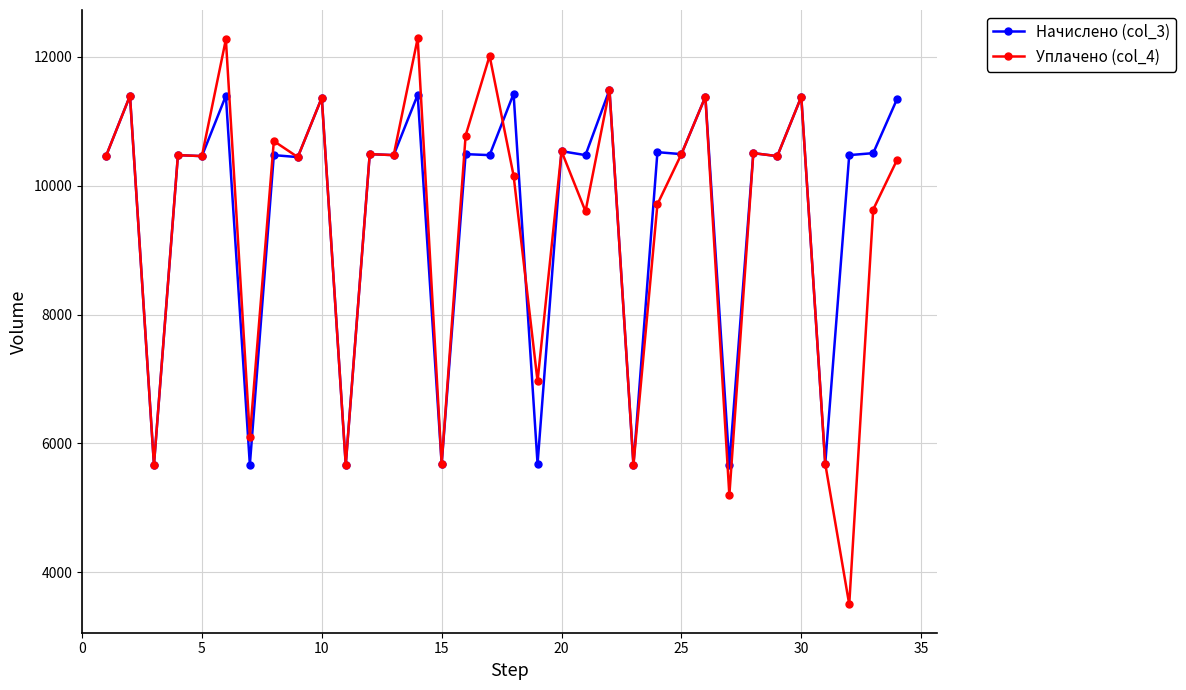

Which series has the widest spread of values?

Уплачено (col_4)